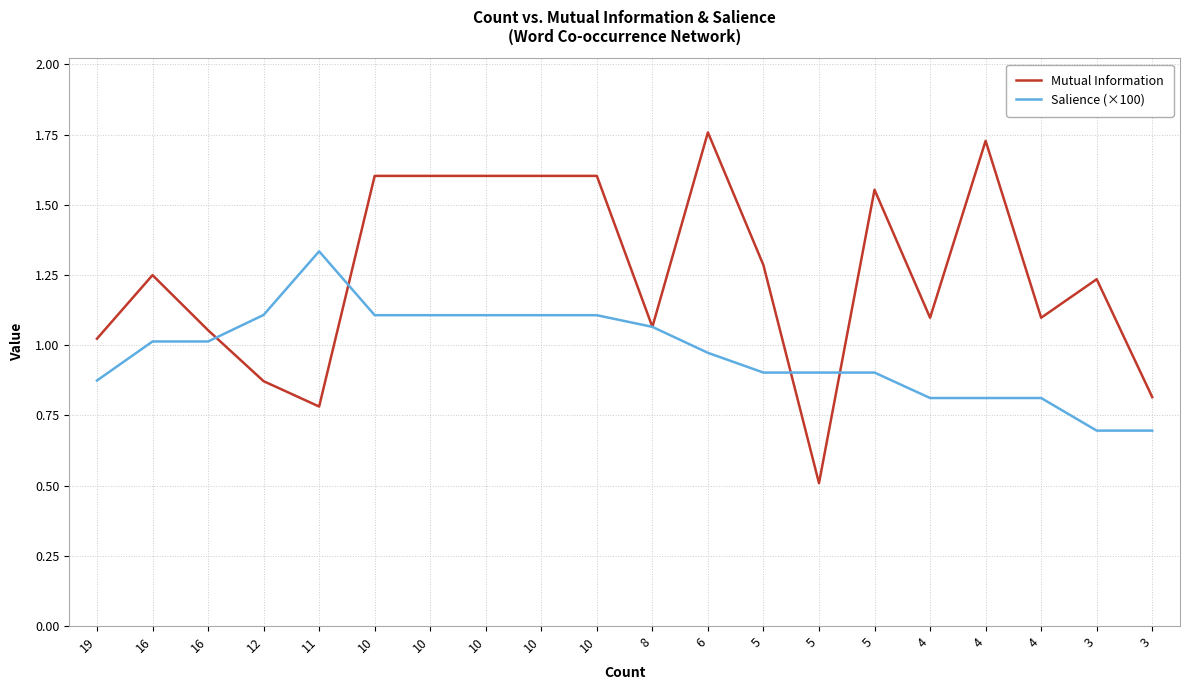

What is the maximum value shown in the chart?

1.8